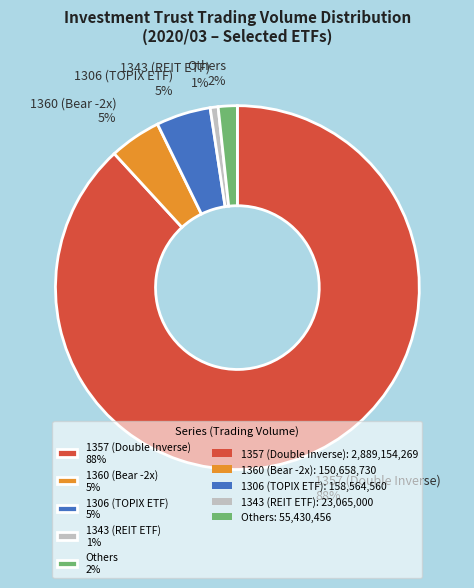

What is the largest slice in the pie chart?

1357 (Double Inverse) 88%